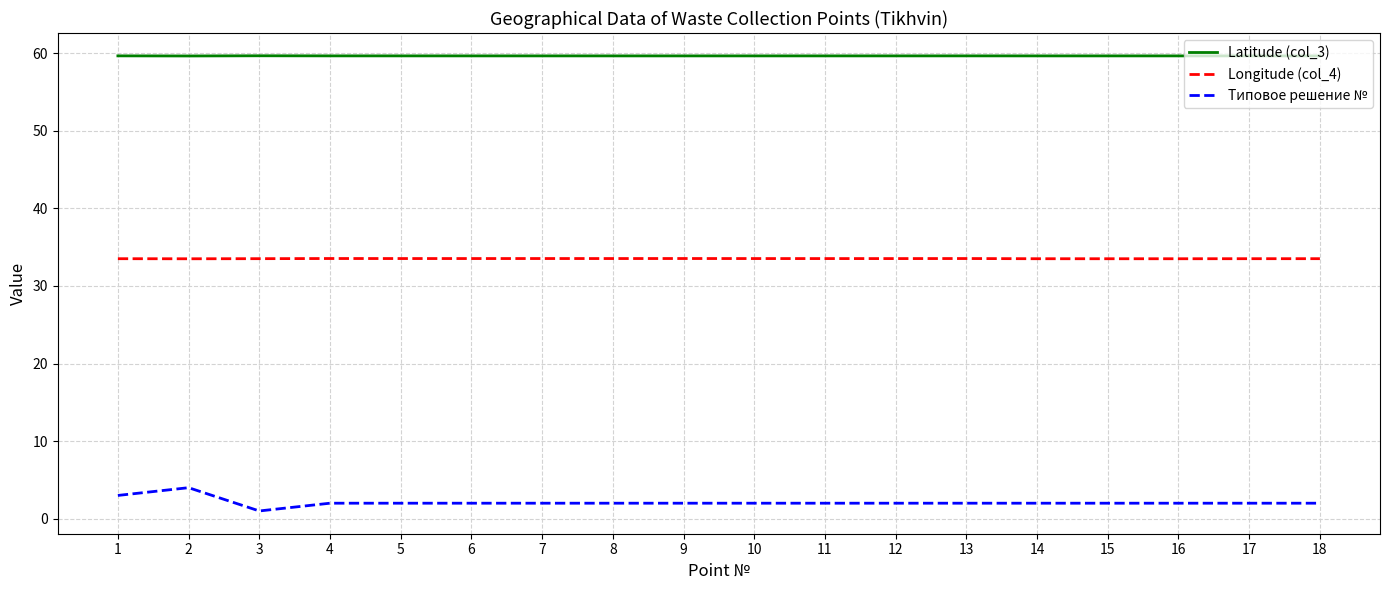

True or false: Типовое решение № and Longitude (col_4) intersect in this chart.

False